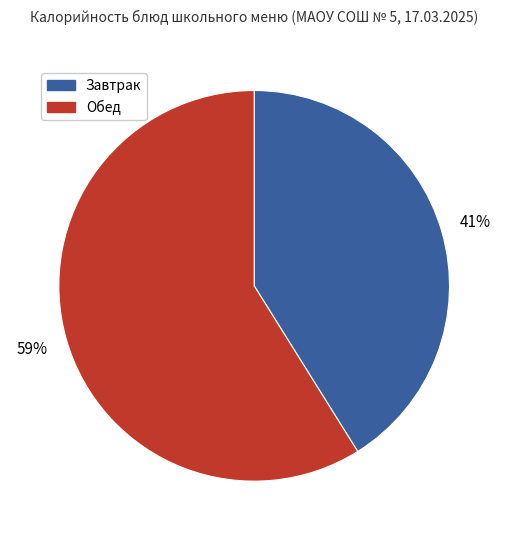

Is there a majority slice in this chart?

Yes